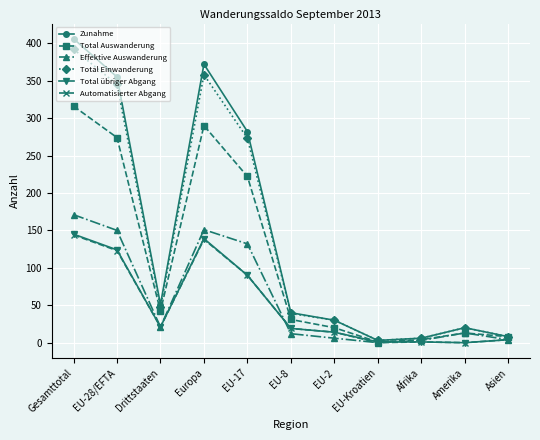

Where is the first local minimum for Effektive Auswanderung?

Drittstaaten